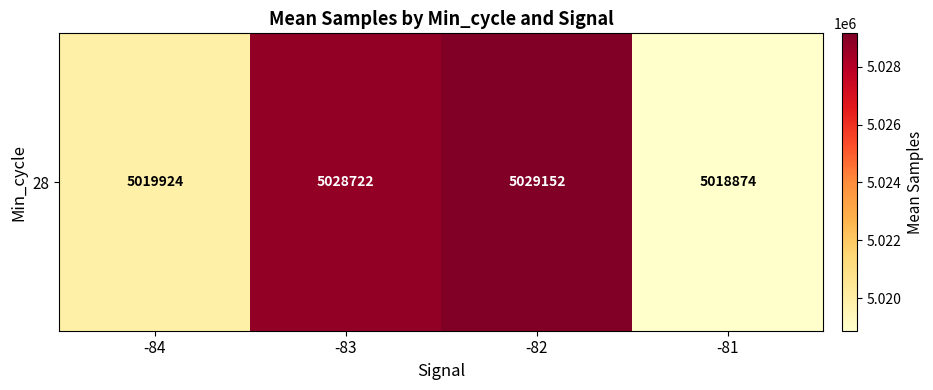

What is the ratio of the value at -81 to the value at -84?

1.0